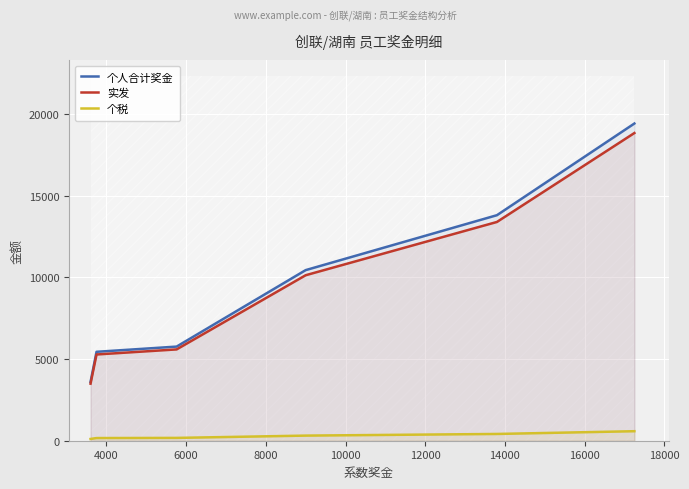

What are all the series names shown in the legend?

个人合计奖金, 实发, 个税